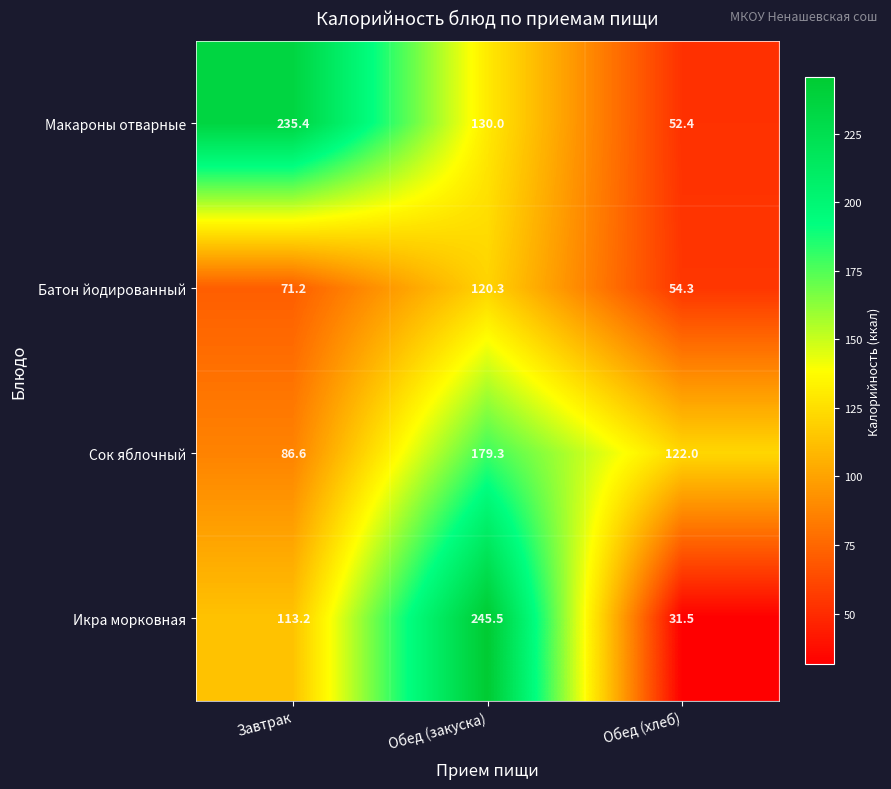

Read the Макароны отварные value at Обед (закуска).

130.0